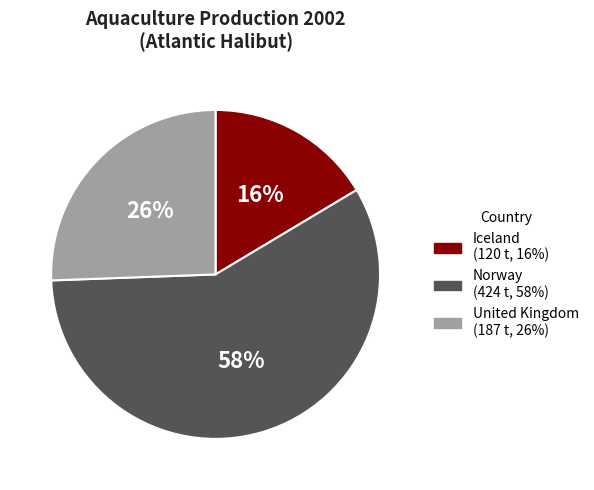

Is it true that Norway is 58% of the pie?

True